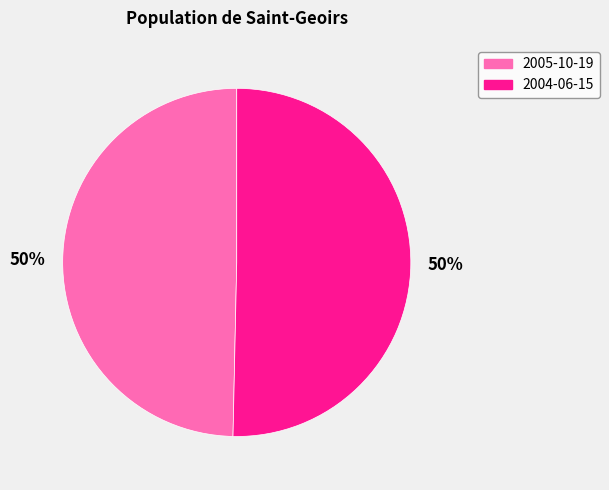

To the nearest percent, what portion does 2004-06-15 represent?

50%